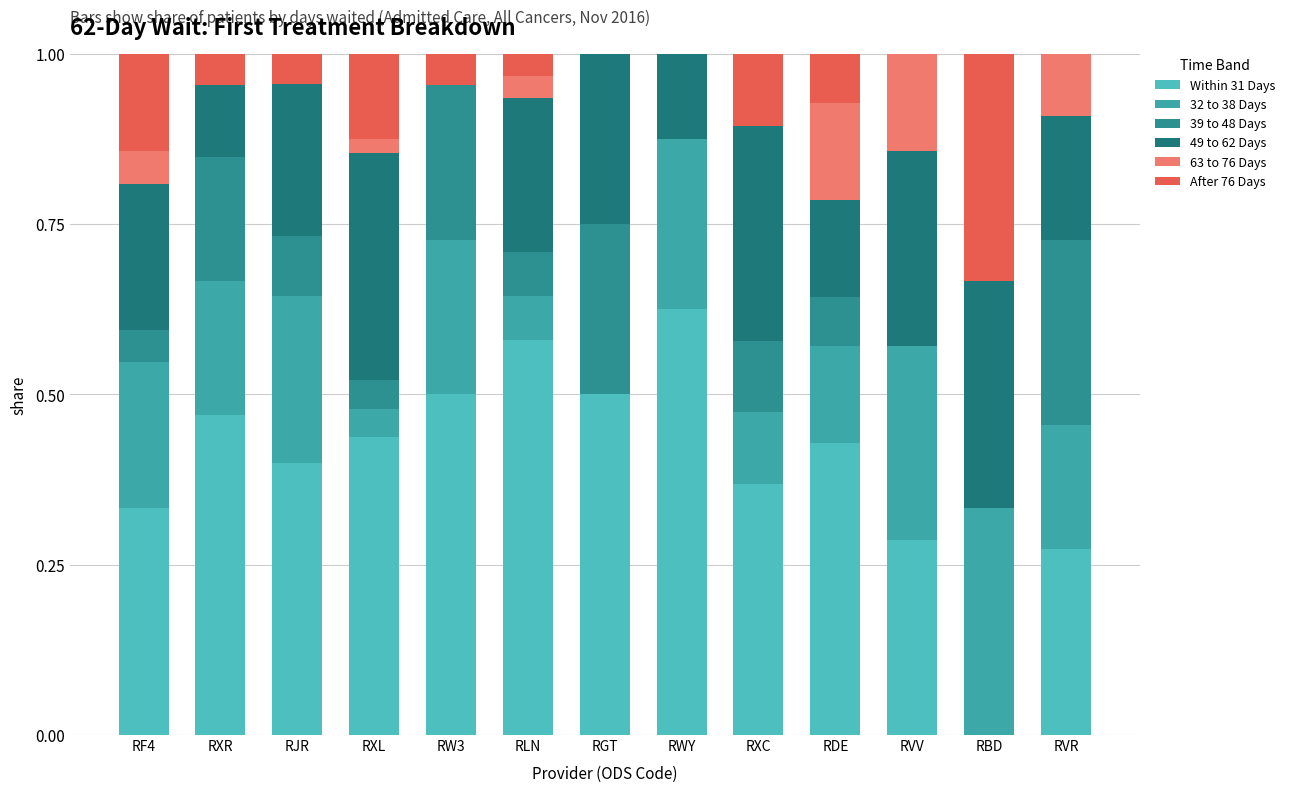

What is the value of the Within 31 Days bar at the 4th from the left?

0.4